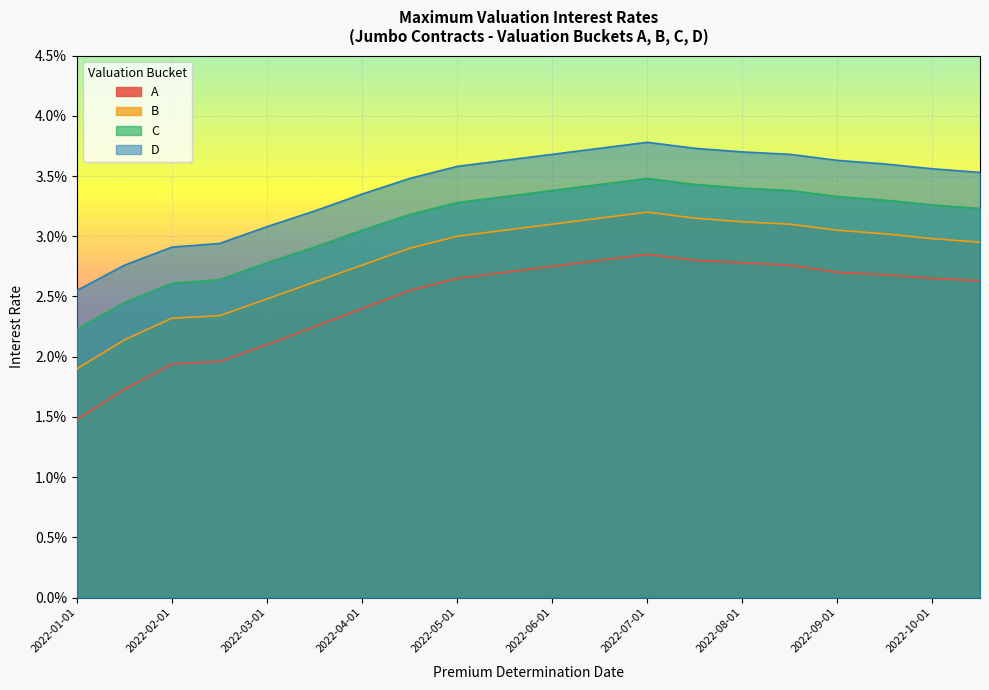

Reading left to right, transcribe all the data shown in this chart.

A: 2022-01-01=0.0	2022-01-15=0.0	2022-02-01=0.0	2022-02-15=0.0	2022-03-01=0.0	2022-03-15=0.0	2022-04-01=0.0	2022-04-15=0.0	2022-05-01=0.0	2022-05-15=0.0	2022-06-01=0.0	2022-06-15=0.0	2022-07-01=0.0	2022-07-15=0.0	2022-08-01=0.0	2022-08-15=0.0	2022-09-01=0.0	2022-09-15=0.0	2022-10-01=0.0	2022-10-15=0.0
B: 2022-01-01=0.0	2022-01-15=0.0	2022-02-01=0.0	2022-02-15=0.0	2022-03-01=0.0	2022-03-15=0.0	2022-04-01=0.0	2022-04-15=0.0	2022-05-01=0.0	2022-05-15=0.0	2022-06-01=0.0	2022-06-15=0.0	2022-07-01=0.0	2022-07-15=0.0	2022-08-01=0.0	2022-08-15=0.0	2022-09-01=0.0	2022-09-15=0.0	2022-10-01=0.0	2022-10-15=0.0
C: 2022-01-01=0.0	2022-01-15=0.0	2022-02-01=0.0	2022-02-15=0.0	2022-03-01=0.0	2022-03-15=0.0	2022-04-01=0.0	2022-04-15=0.0	2022-05-01=0.0	2022-05-15=0.0	2022-06-01=0.0	2022-06-15=0.0	2022-07-01=0.0	2022-07-15=0.0	2022-08-01=0.0	2022-08-15=0.0	2022-09-01=0.0	2022-09-15=0.0	2022-10-01=0.0	2022-10-15=0.0
D: 2022-01-01=0.0	2022-01-15=0.0	2022-02-01=0.0	2022-02-15=0.0	2022-03-01=0.0	2022-03-15=0.0	2022-04-01=0.0	2022-04-15=0.0	2022-05-01=0.0	2022-05-15=0.0	2022-06-01=0.0	2022-06-15=0.0	2022-07-01=0.0	2022-07-15=0.0	2022-08-01=0.0	2022-08-15=0.0	2022-09-01=0.0	2022-09-15=0.0	2022-10-01=0.0	2022-10-15=0.0